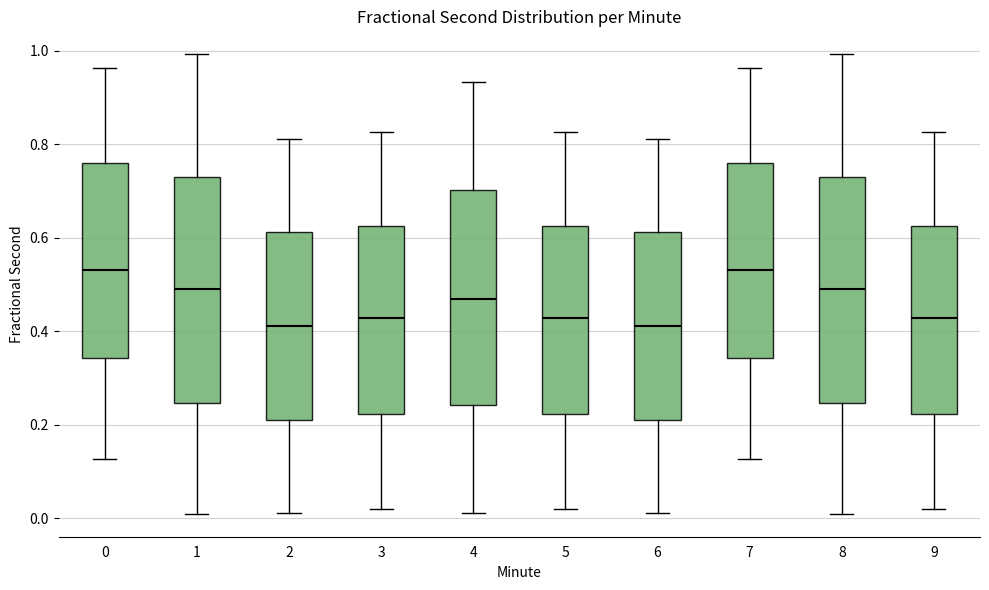

Where does the median line of the box at x = 5 sit on the y-axis? The values are not printed on the chart, so give them approximately, as read against the axis.

0.42